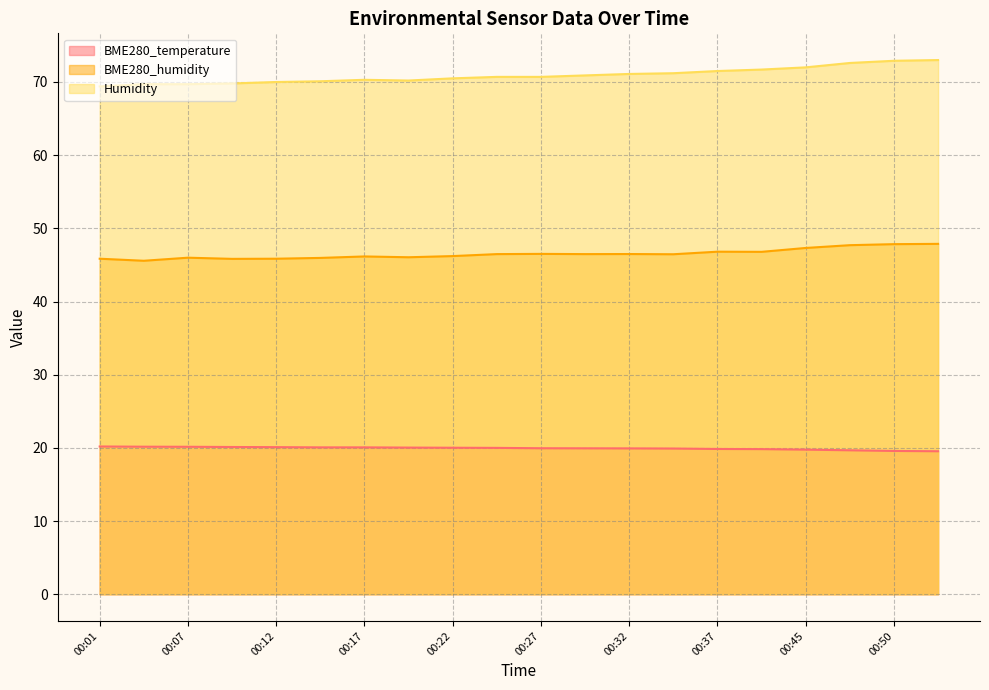

Where does the BME280_humidity series first go above 46?

00:17